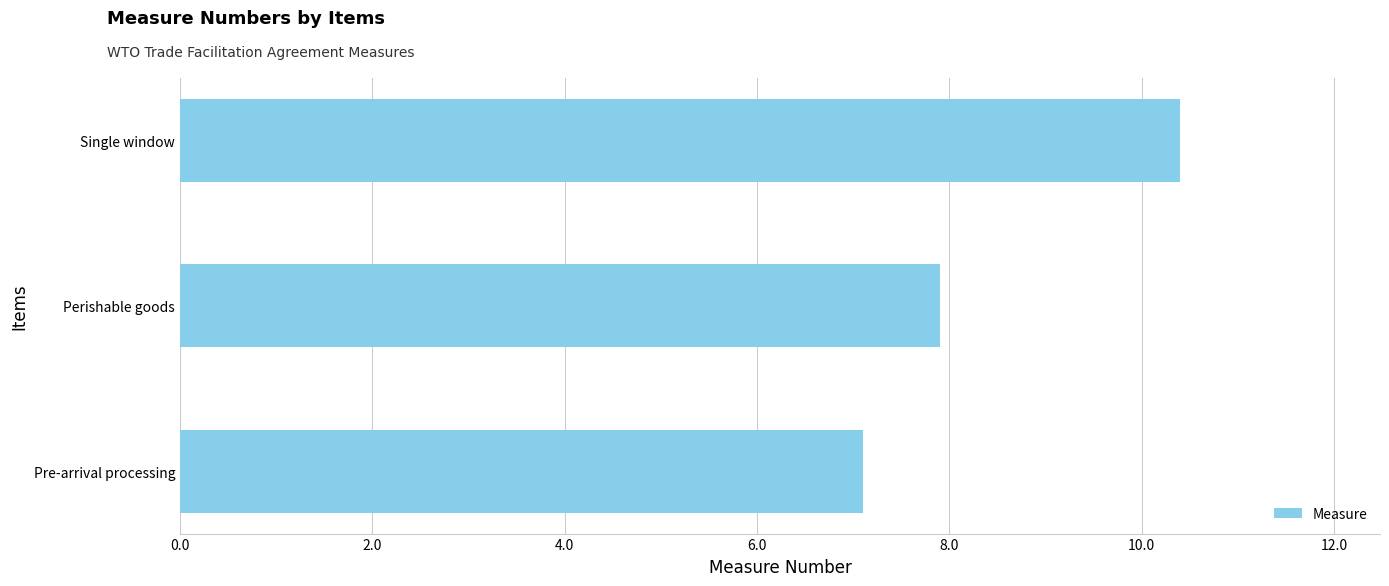

What is the sum of the values at Pre-arrival processing and Perishable goods?

15.0